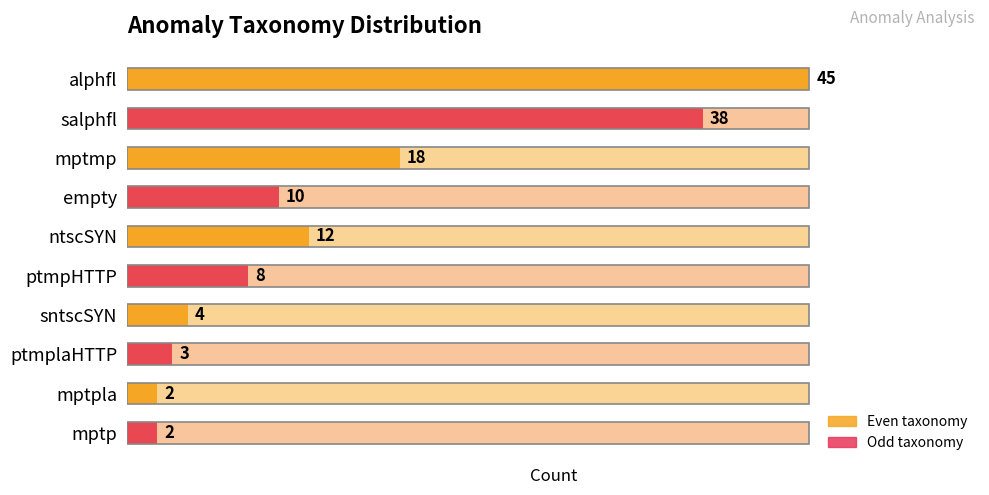

List the labels in order of value, largest first.

alphfl, salphfl, mptmp, ntscSYN, empty, ptmpHTTP, sntscSYN, ptmplaHTTP, mptpla, mptp